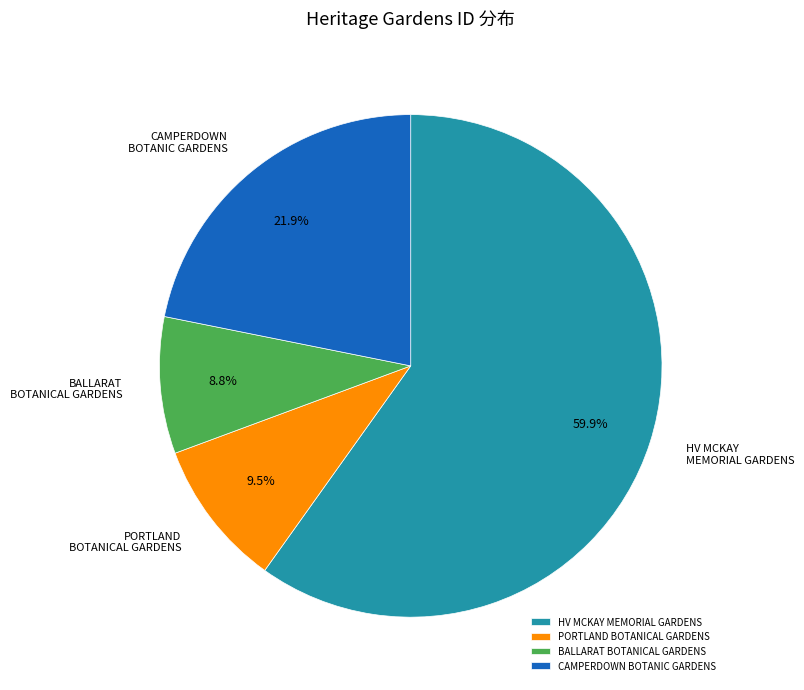

Which has a higher value, HV MCKAY MEMORIAL GARDENS or BALLARAT BOTANICAL GARDENS?

HV MCKAY MEMORIAL GARDENS